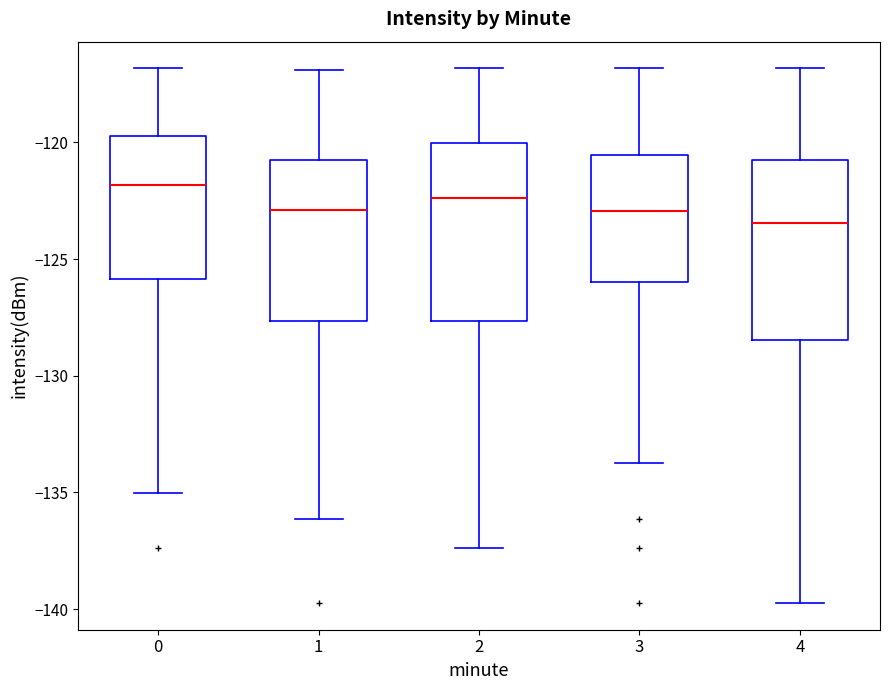

Which box has the lowest median line?

4